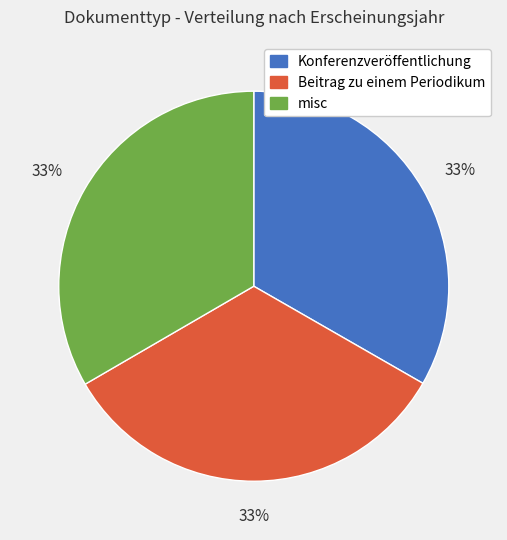

What is the ratio of the value at Beitrag zu einem Periodikum to the value at Konferenzveröffentlichung?

1.0